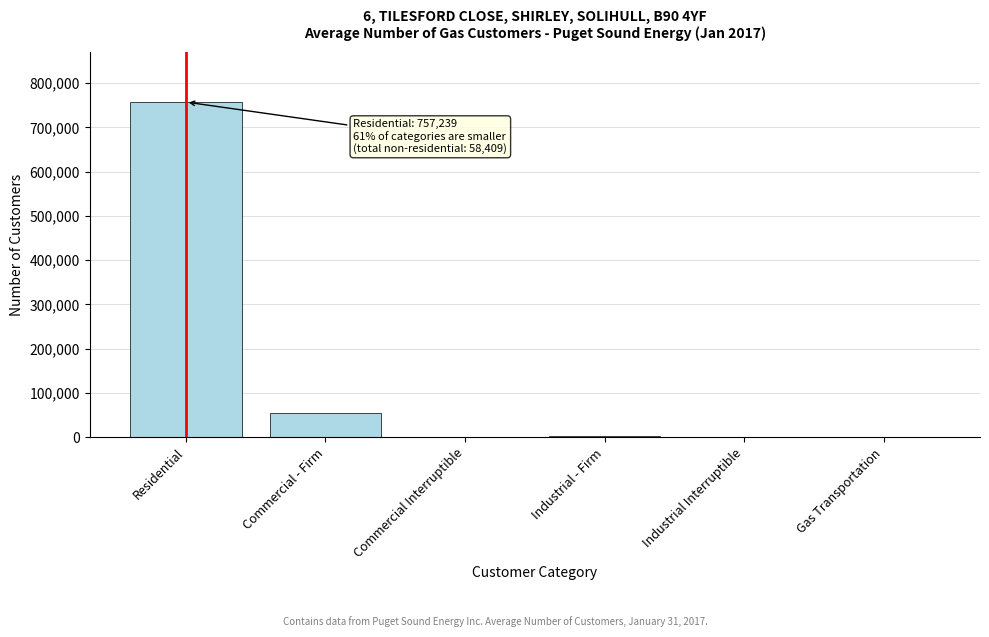

What is the sum of all values?

815648